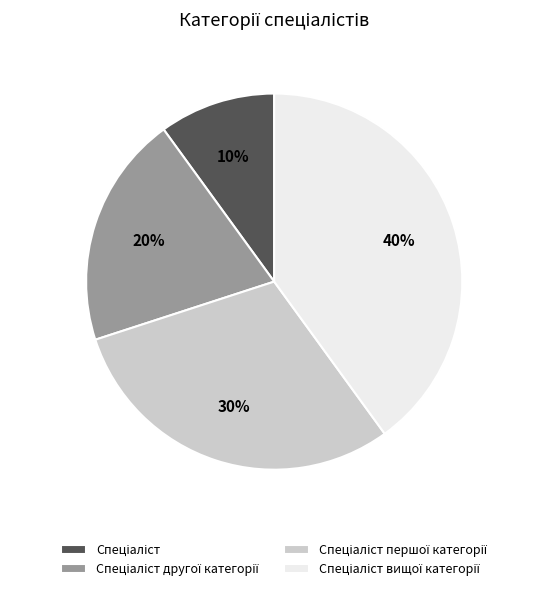

Is there a majority slice in this chart?

No